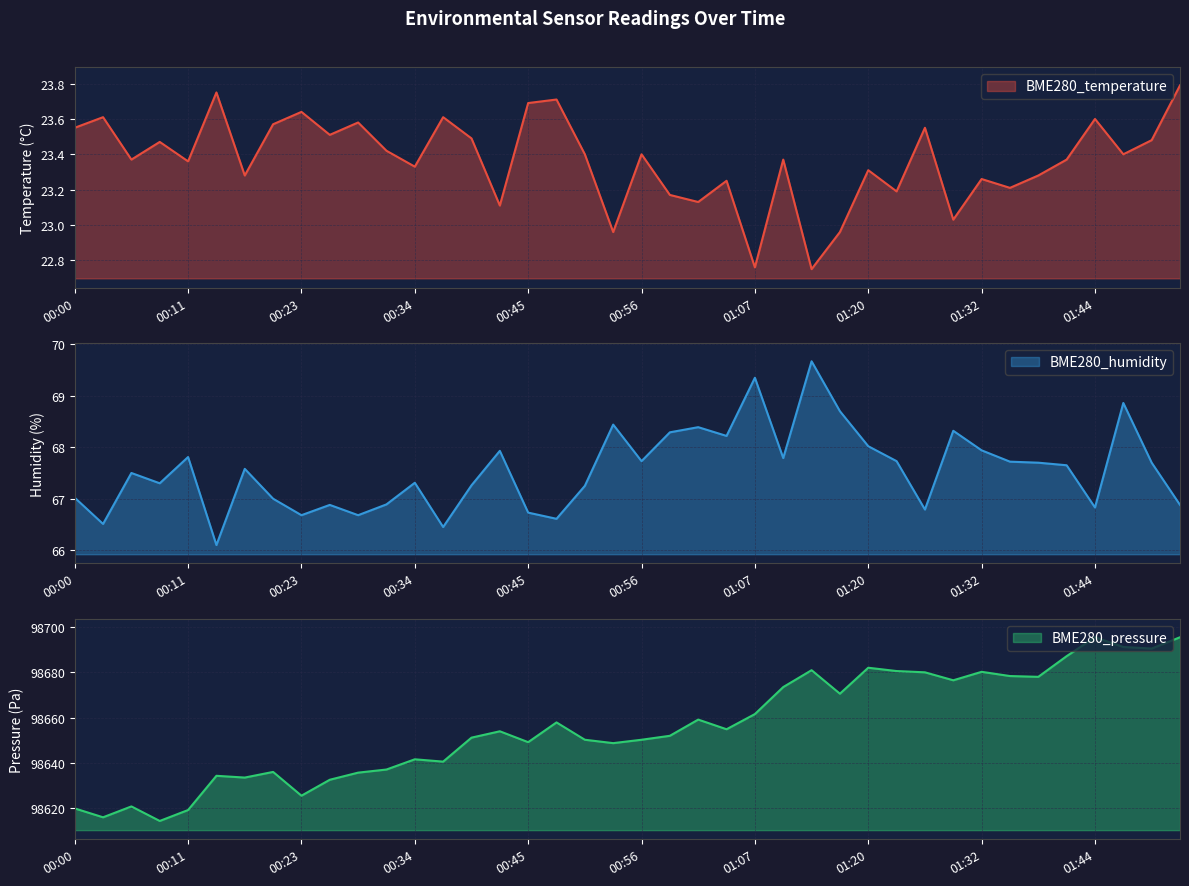

What is the maximum value shown in the chart?

98695.6